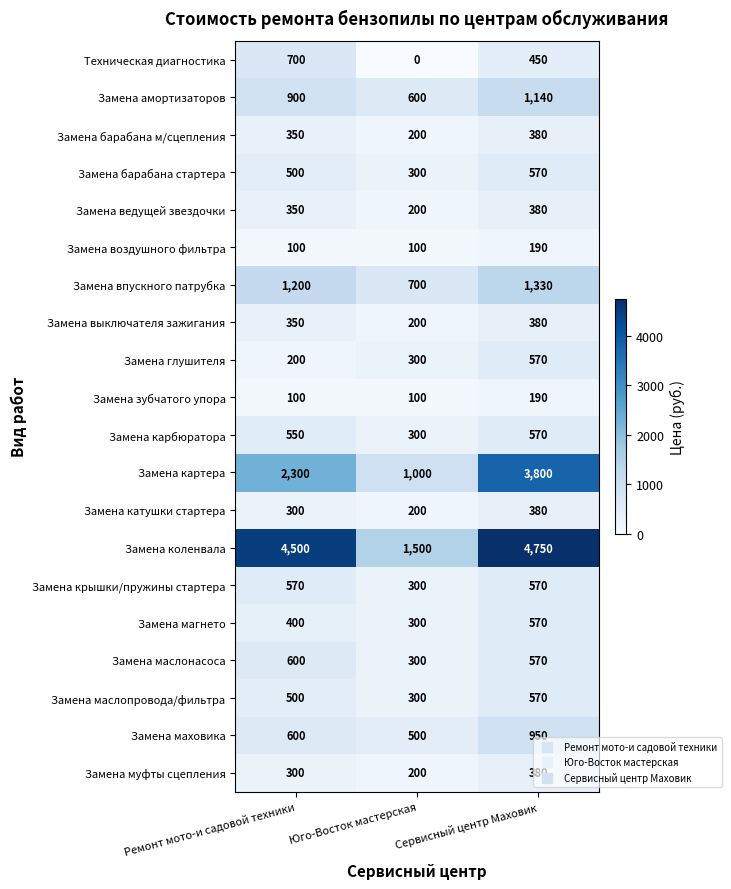

What is the approximate value of Замена маслопровода/фильтра at Ремонт мото-и садовой техники?

500